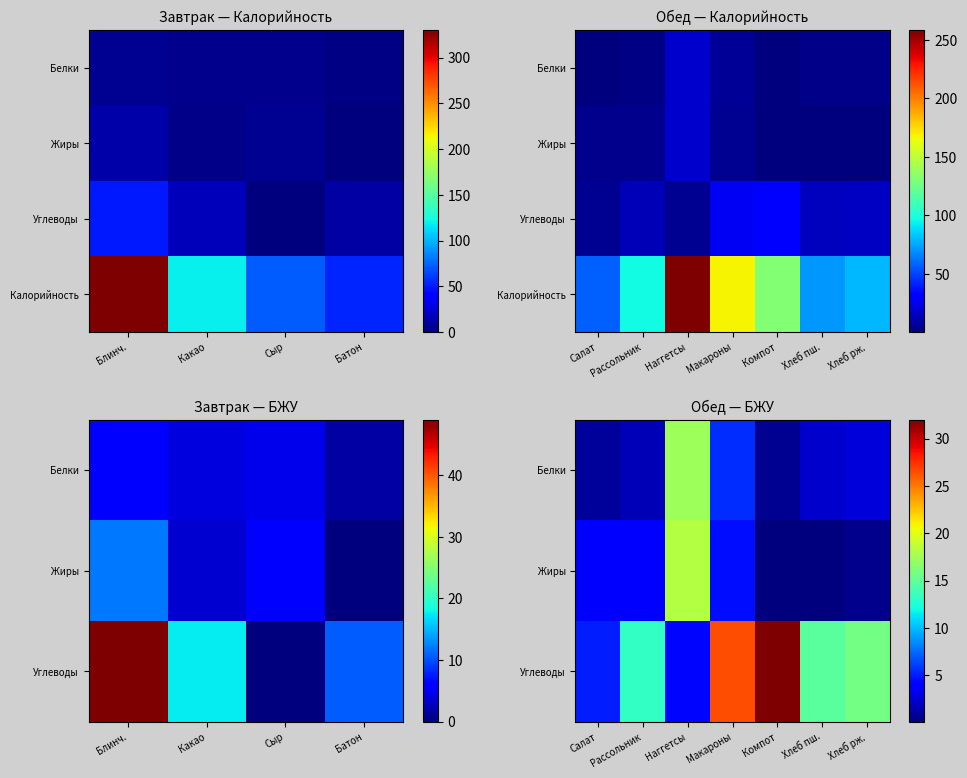

Rank the series at Хлеб рж. from lowest to highest value.

Жиры, Белки, Углеводы, Калорийность